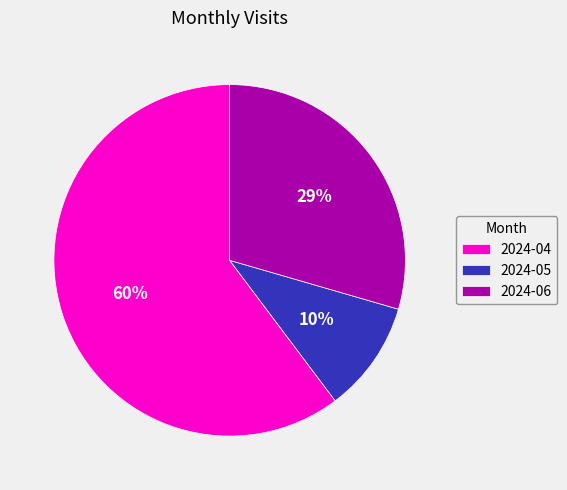

To the nearest percent, what portion does 2024-06 represent?

29%